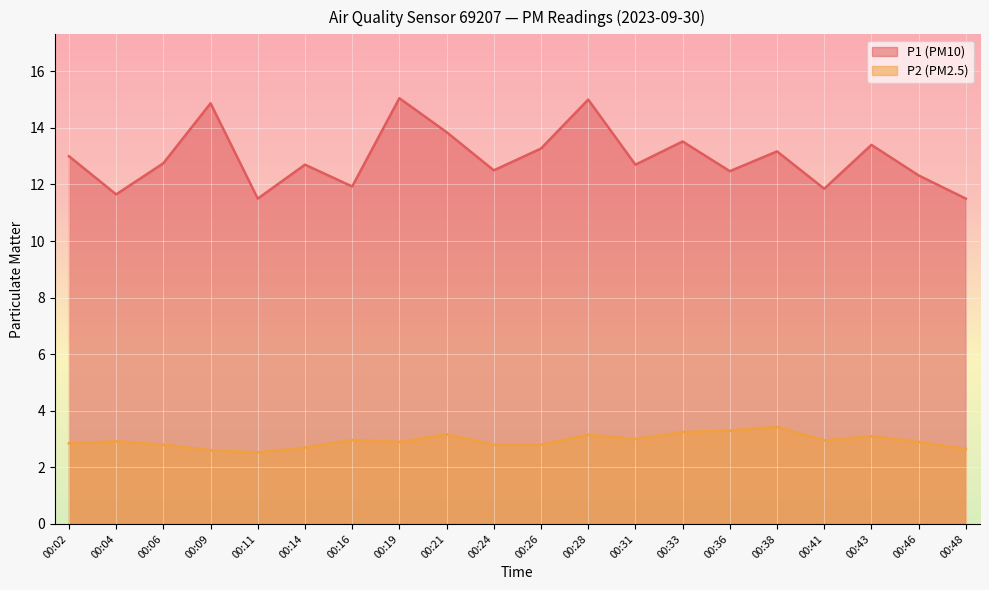

Reading left to right, extract all data points from this chart.

P1: 00:02=13.0	00:04=11.7	00:06=12.8	00:09=14.9	00:11=11.5	00:14=12.7	00:16=11.9	00:19=15.1	00:21=13.8	00:24=12.5	00:26=13.3	00:28=15.0	00:31=12.7	00:33=13.5	00:36=12.5	00:38=13.2	00:41=11.8	00:43=13.4	00:46=12.3	00:48=11.5
P2: 00:02=2.9	00:04=2.9	00:06=2.8	00:09=2.6	00:11=2.5	00:14=2.7	00:16=3.0	00:19=2.9	00:21=3.2	00:24=2.8	00:26=2.8	00:28=3.1	00:31=3.0	00:33=3.2	00:36=3.3	00:38=3.4	00:41=3.0	00:43=3.1	00:46=2.9	00:48=2.6